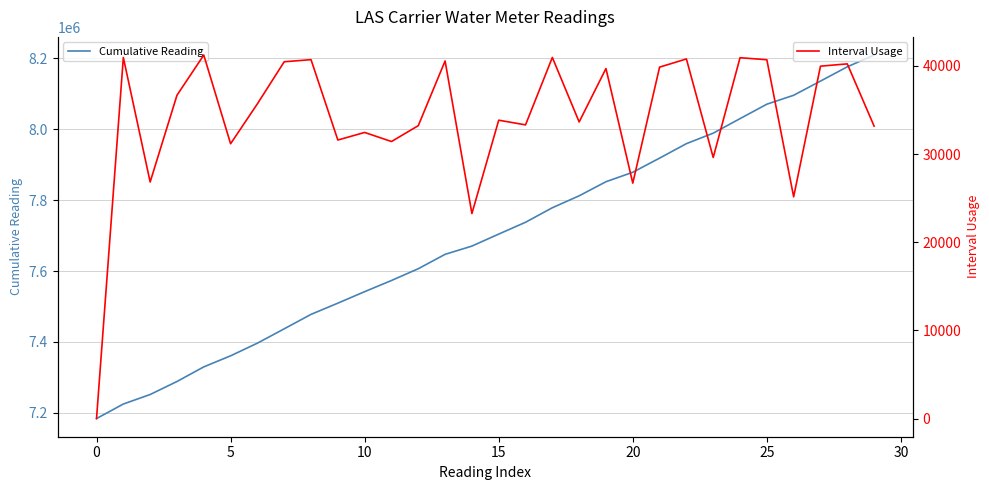

True or false: Cumulative Reading has more than 1 interior local peaks.

False